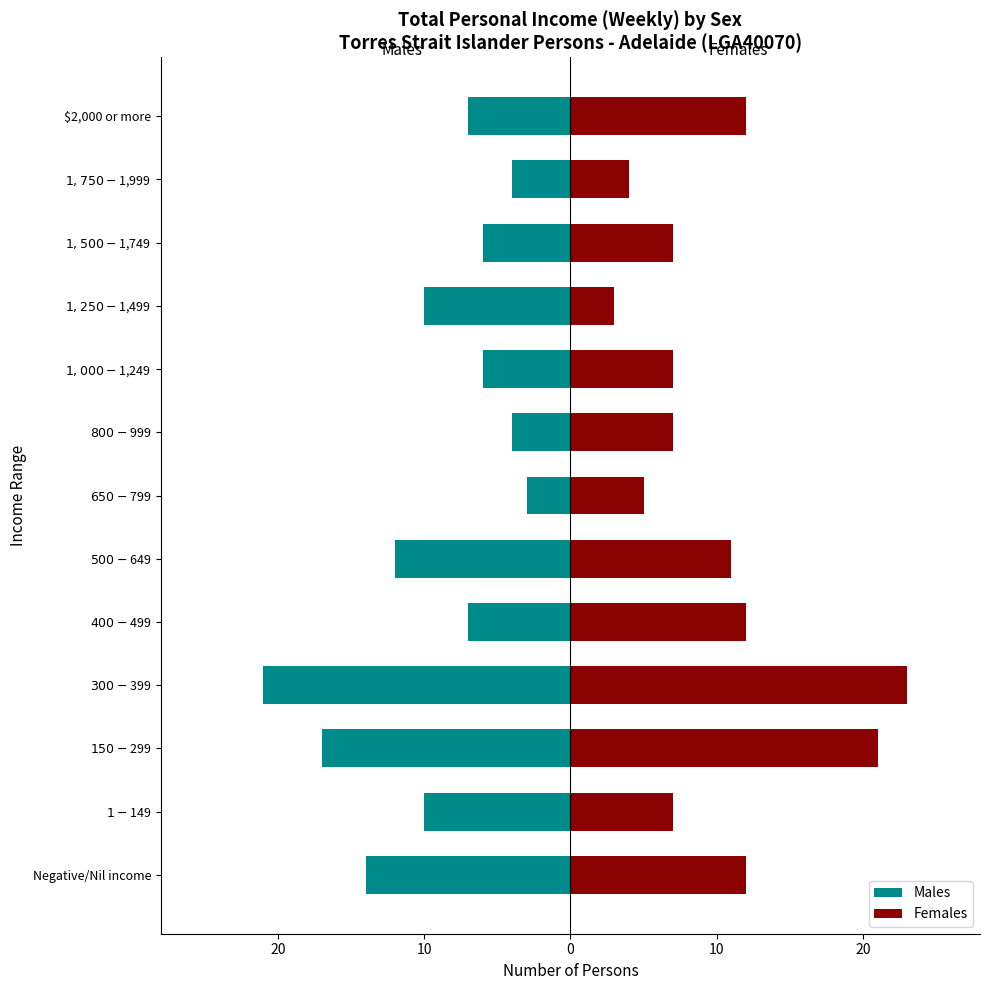

How many groups of bars are there?

13